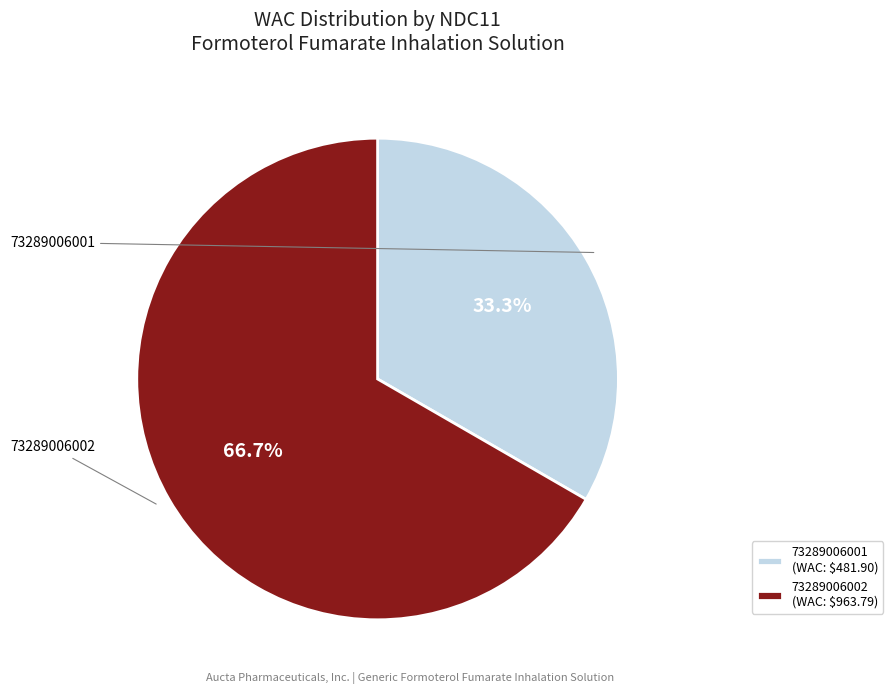

What percentage is the 73289006002 slice, to the nearest percent?

67%